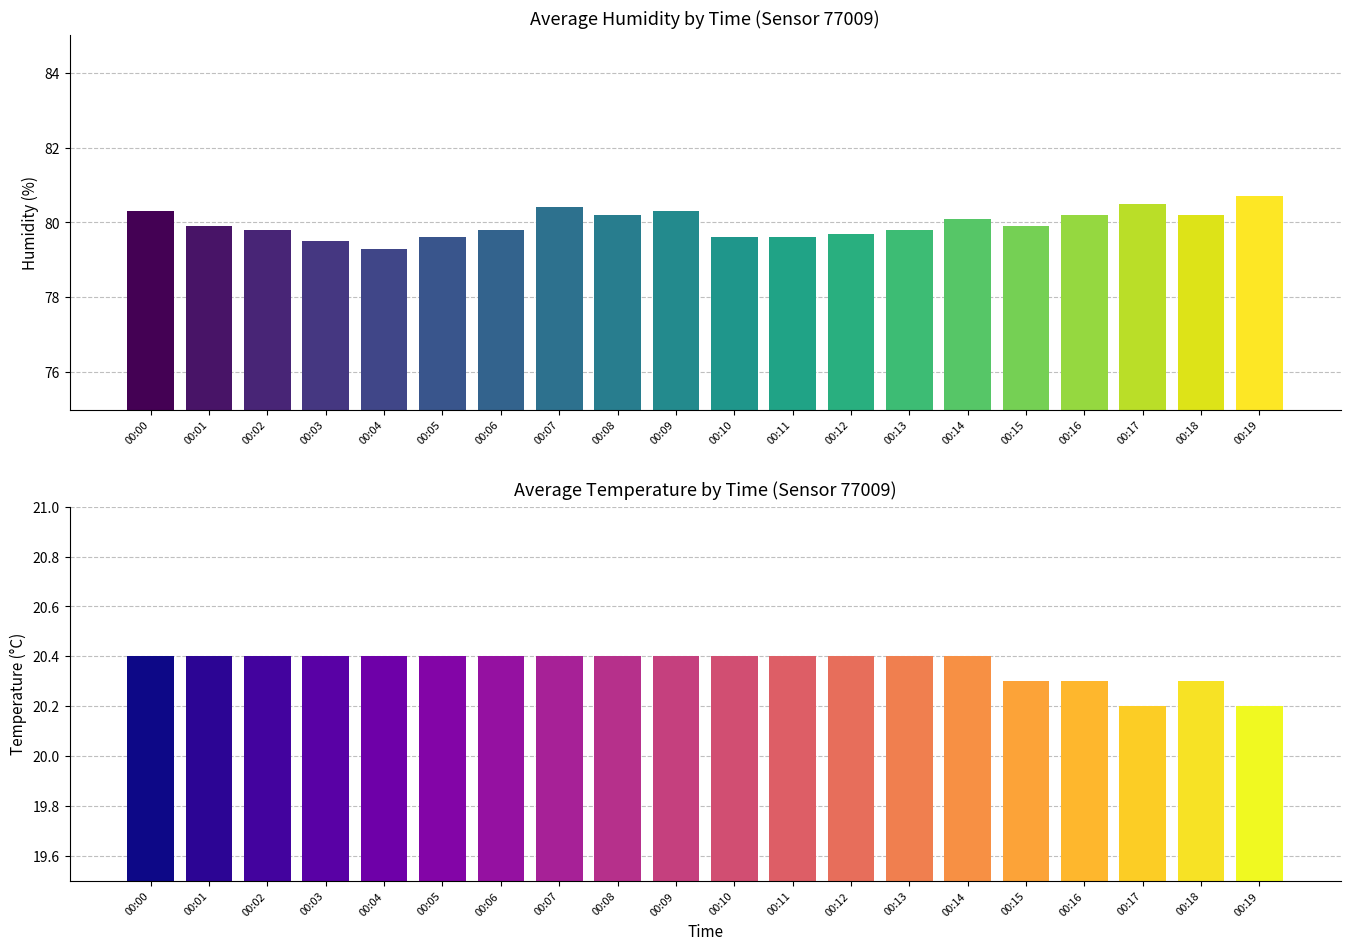

Rank the series by their average value, from highest to lowest.

avg_humidity, avg_temperature